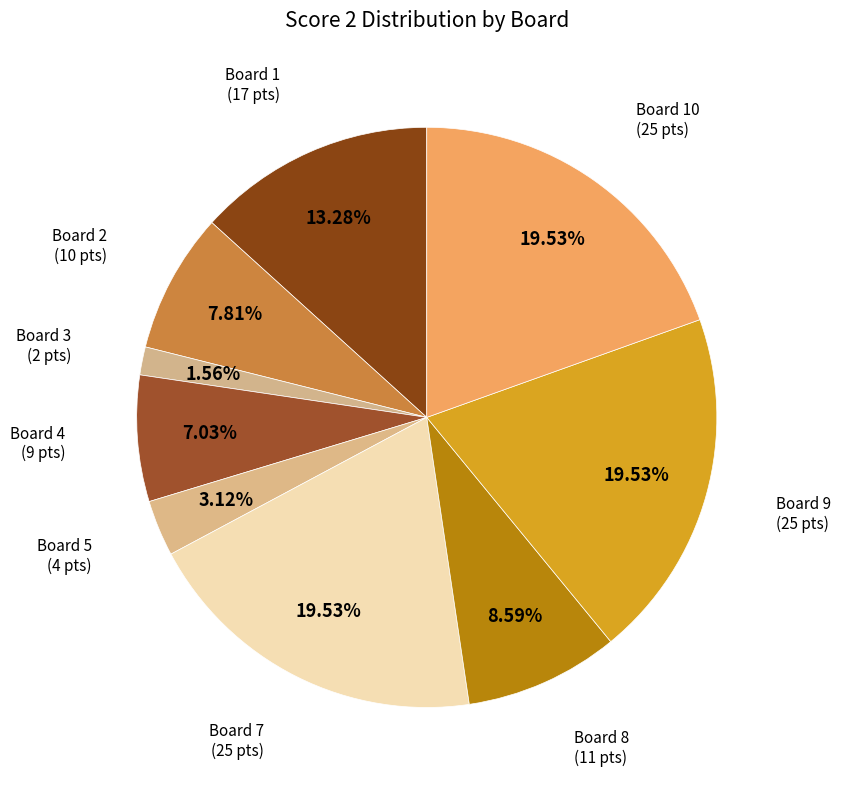

Combined, do Board 1 and Board 2 account for over 50%?

No